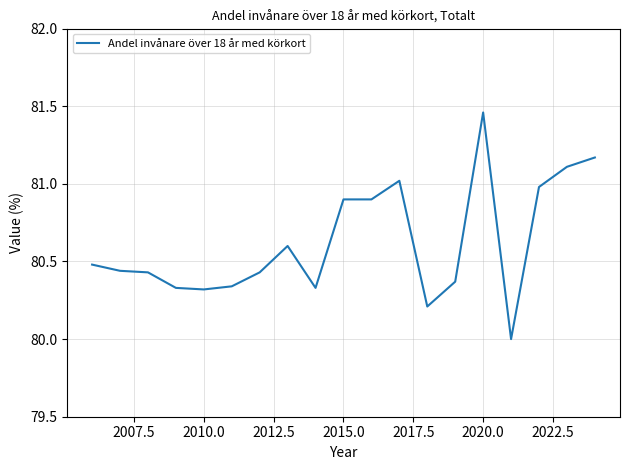

What is the difference between the maximum and minimum values?

1.5